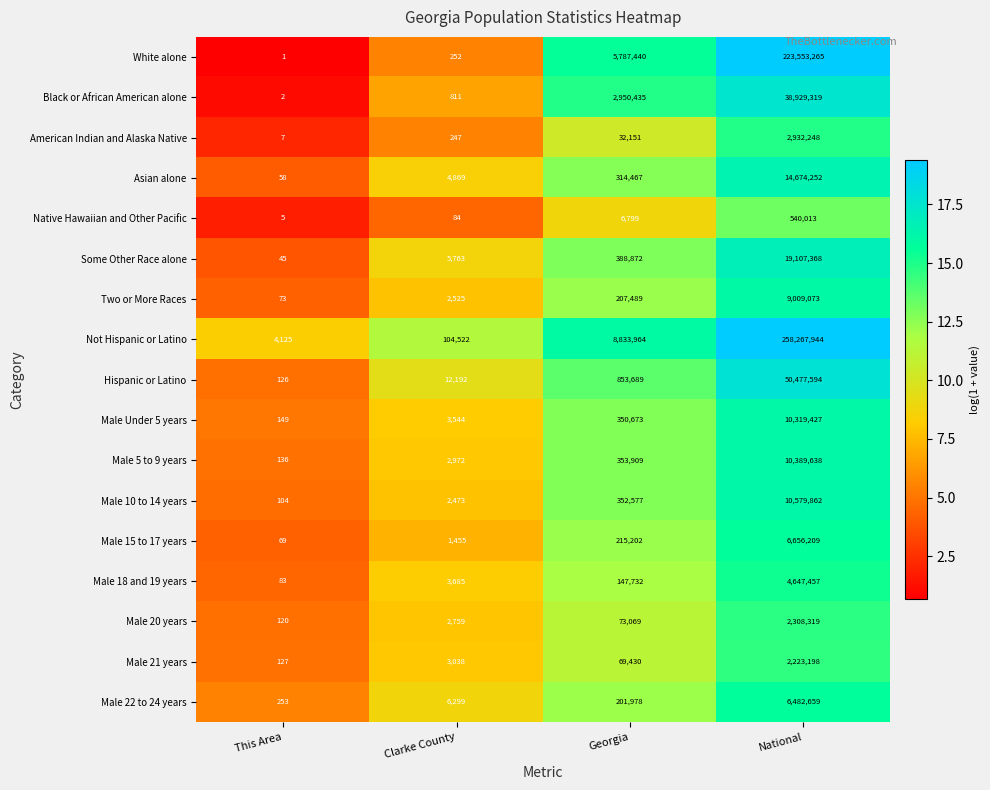

What is the difference between the Native Hawaiian and Other Pacific values at This Area and Clarke County?

79